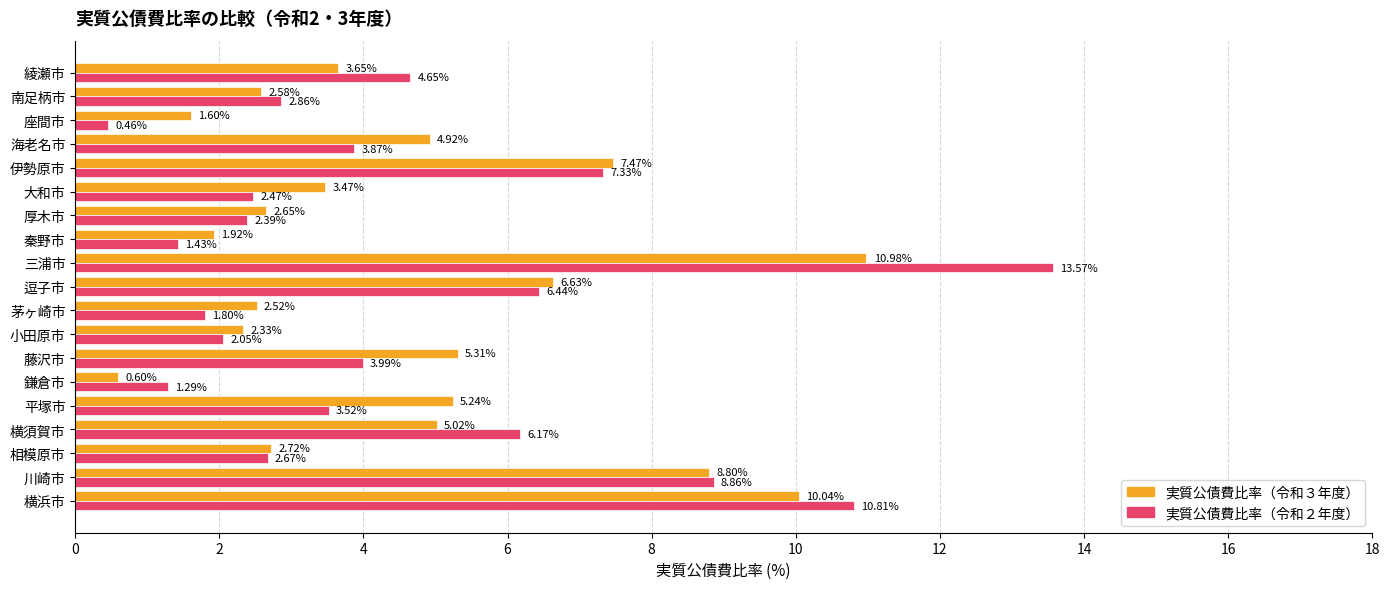

Is the value of 実質公債費比率（令和２年度） at 海老名市 greater than the value of 実質公債費比率（令和３年度） at 茅ヶ崎市?

Yes